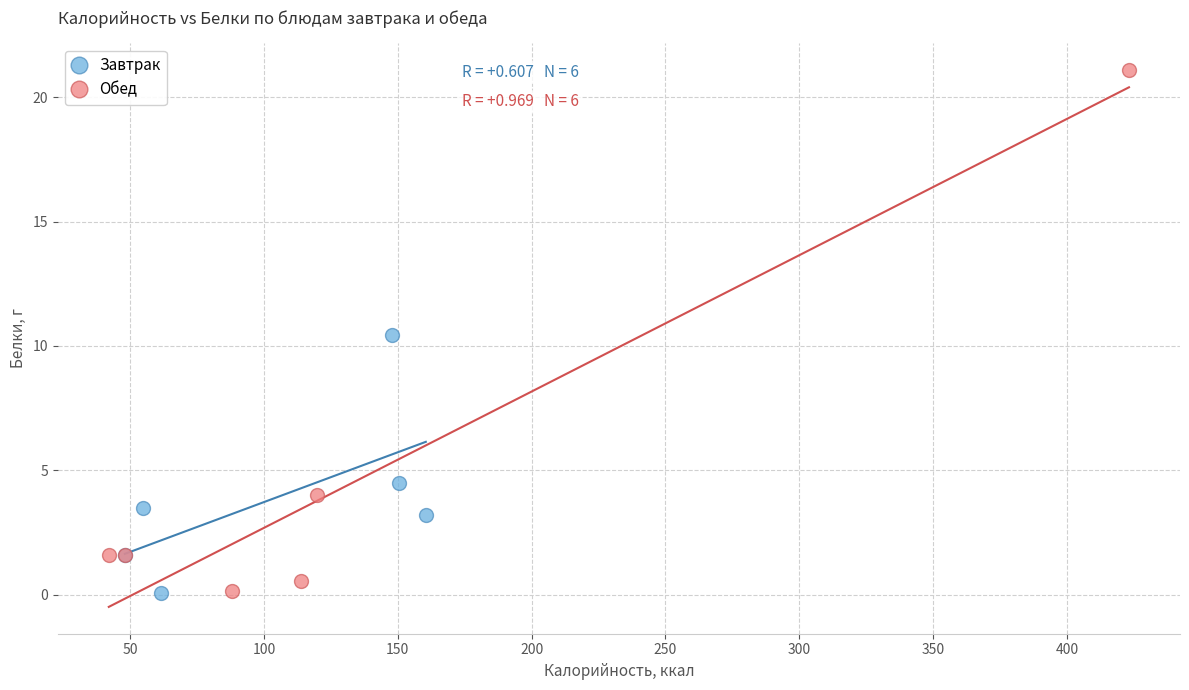

What are all the series names shown in the legend?

Завтрак, Обед